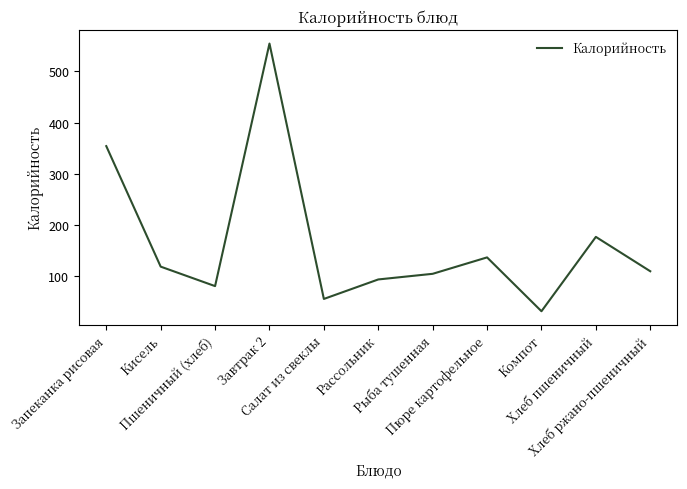

Which has a higher value, Запеканка рисовая or Хлеб пшеничный?

Запеканка рисовая